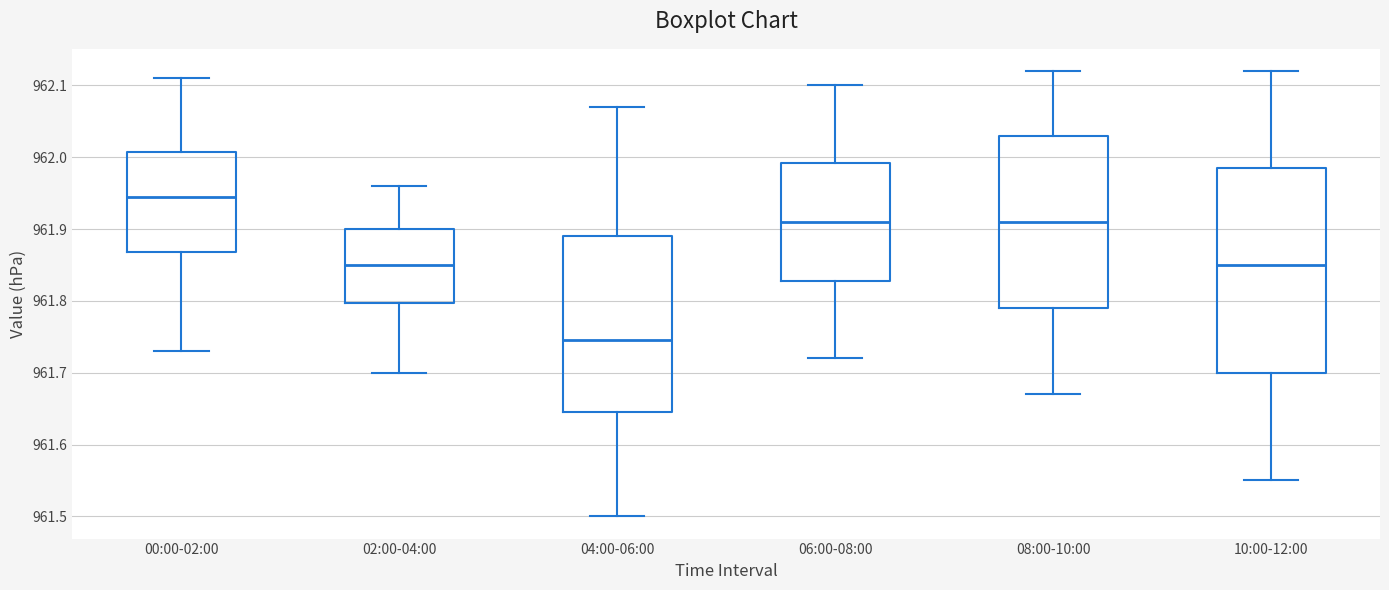

Which box is the tallest, from its lower edge to its upper edge?

10:00-12:00